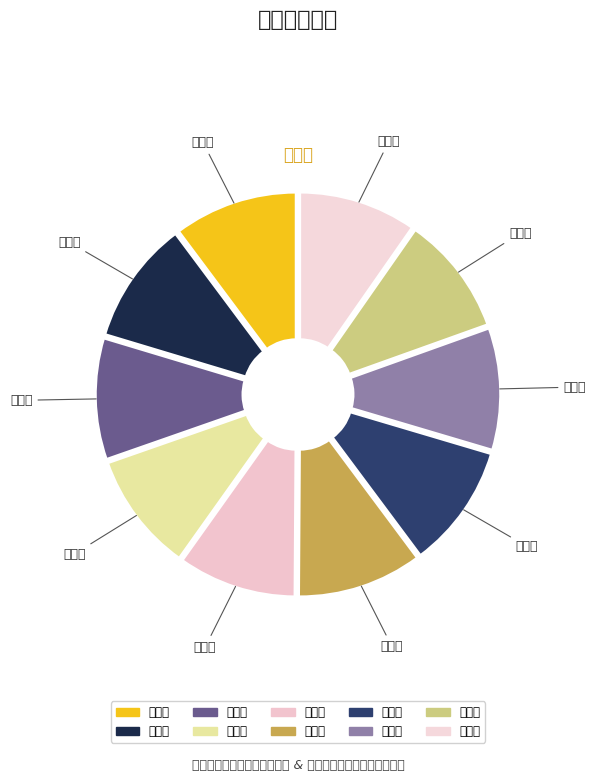

Count the number of slices in the pie.

10